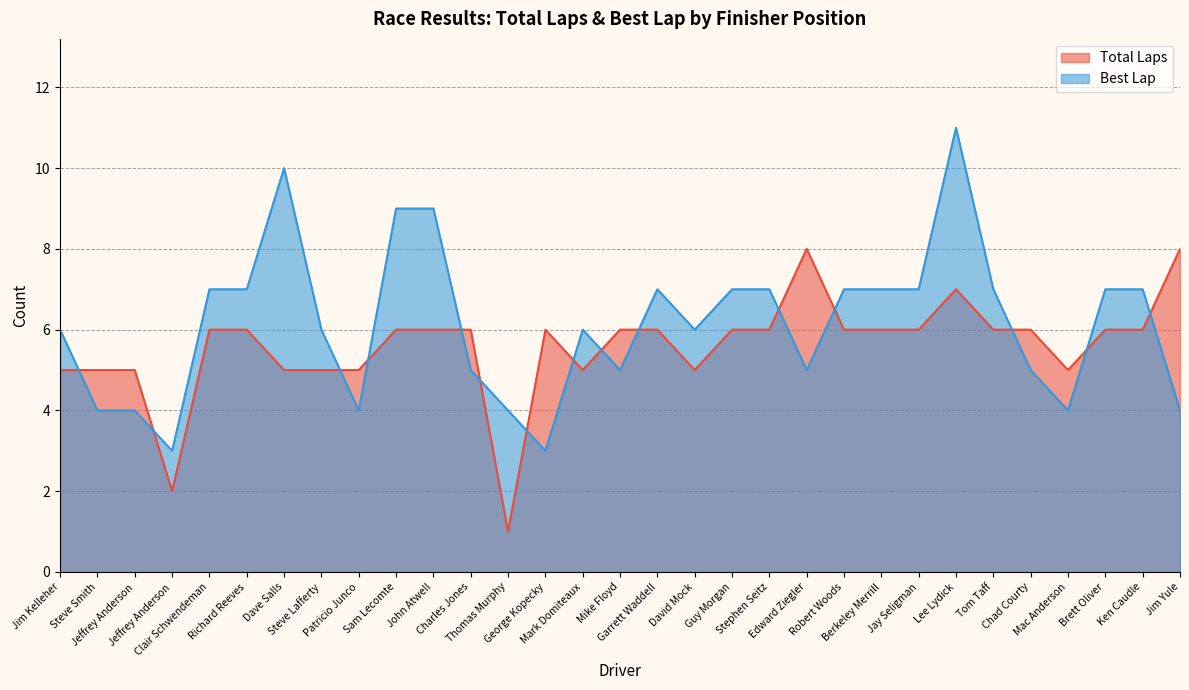

Which series ends up on top after the final intersection of Best Lap and Total Laps?

Total Laps